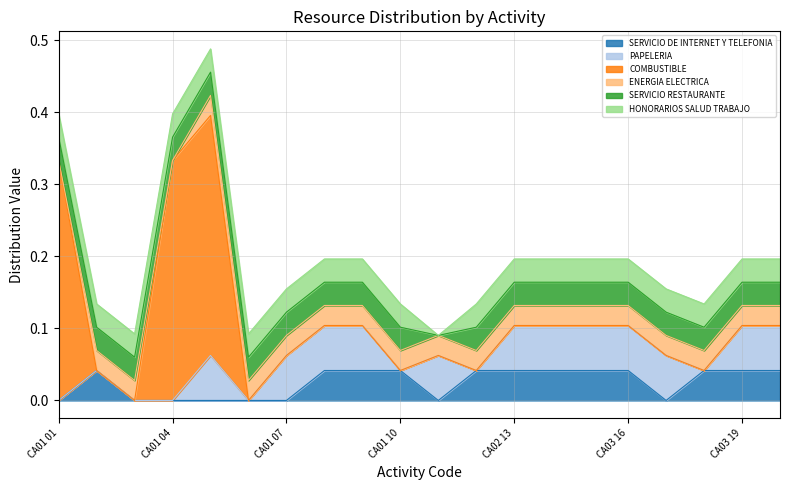

Does the chart display data point markers on the line(s)?

No